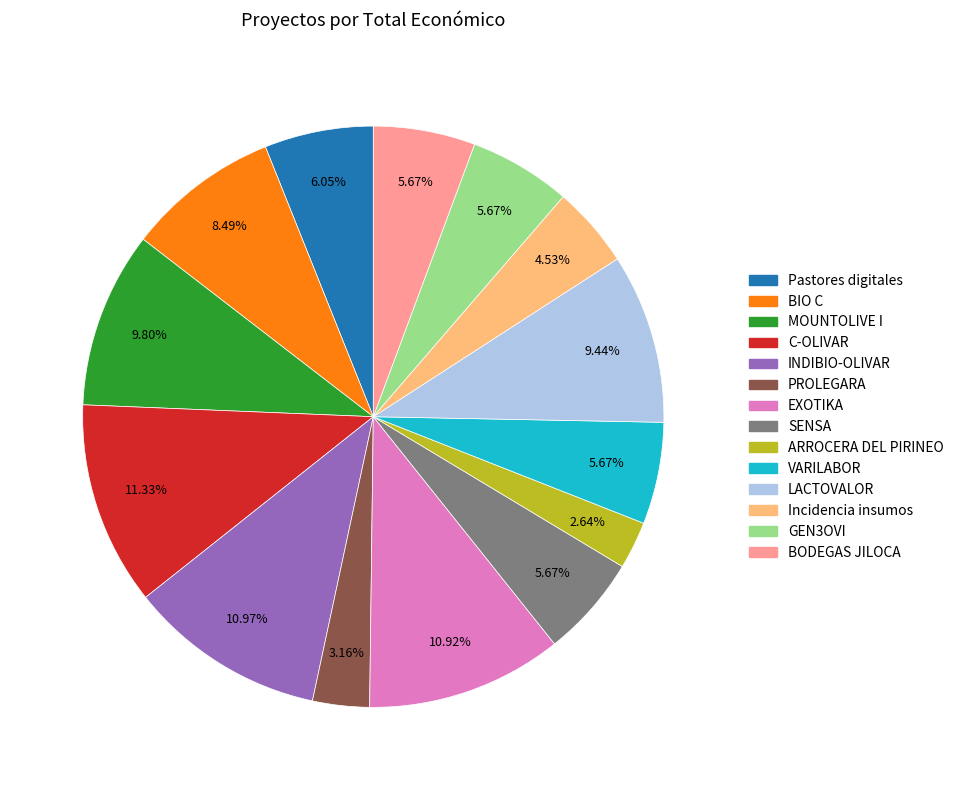

To the nearest percent, what is the difference between the largest and smallest slice percentages?

9%